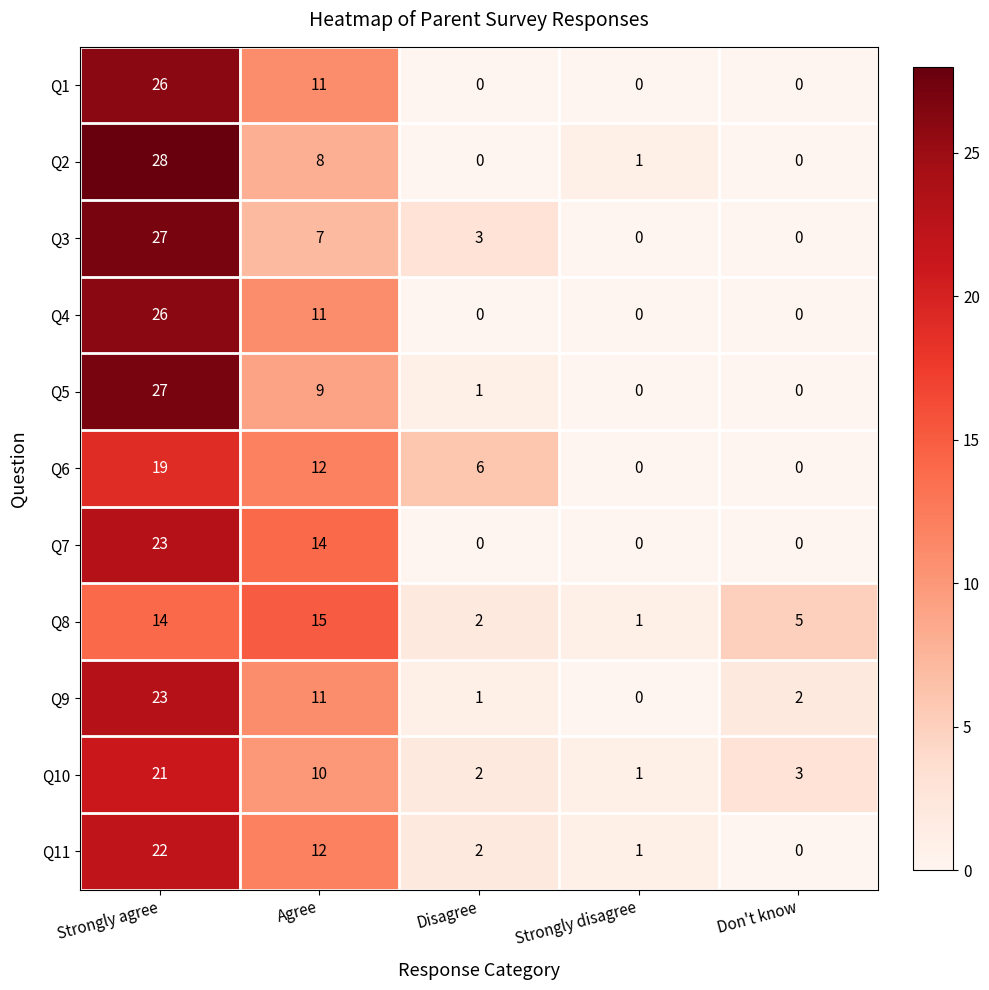

Which category has the highest value across all series?

Strongly agree